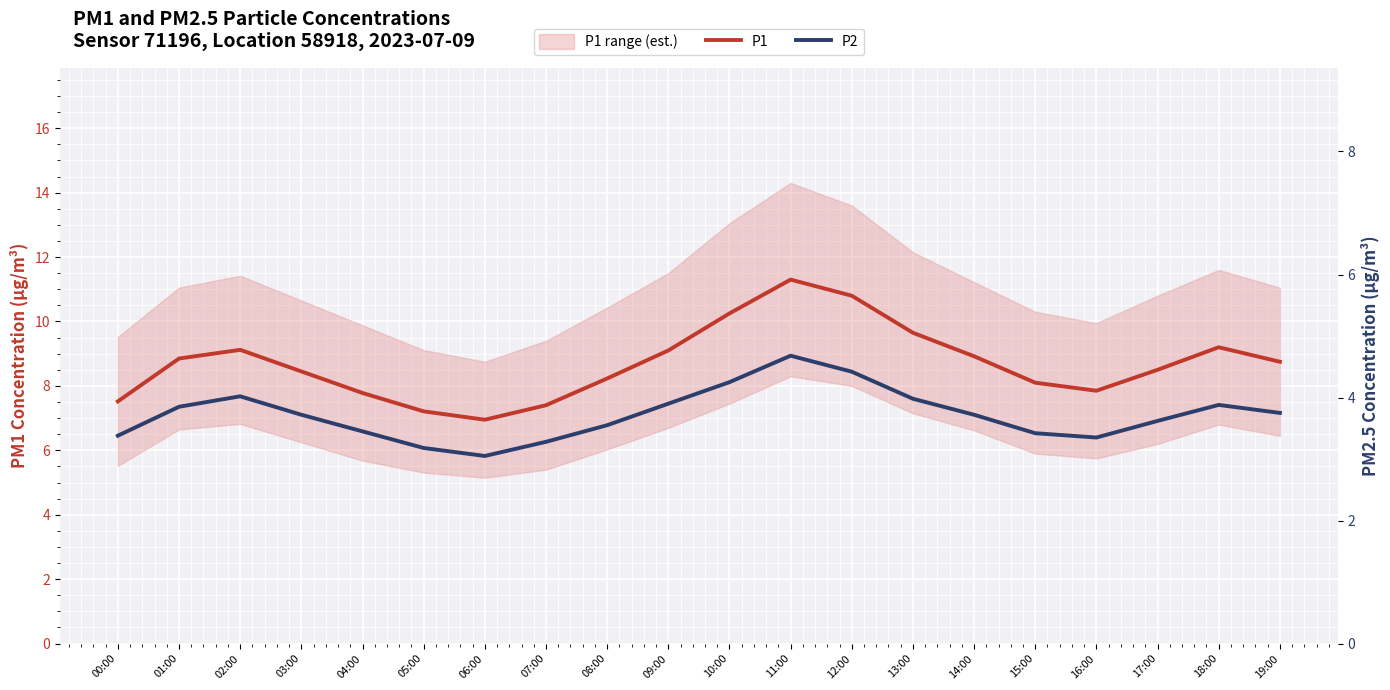

True or false: P1 and P2 intersect in this chart.

False